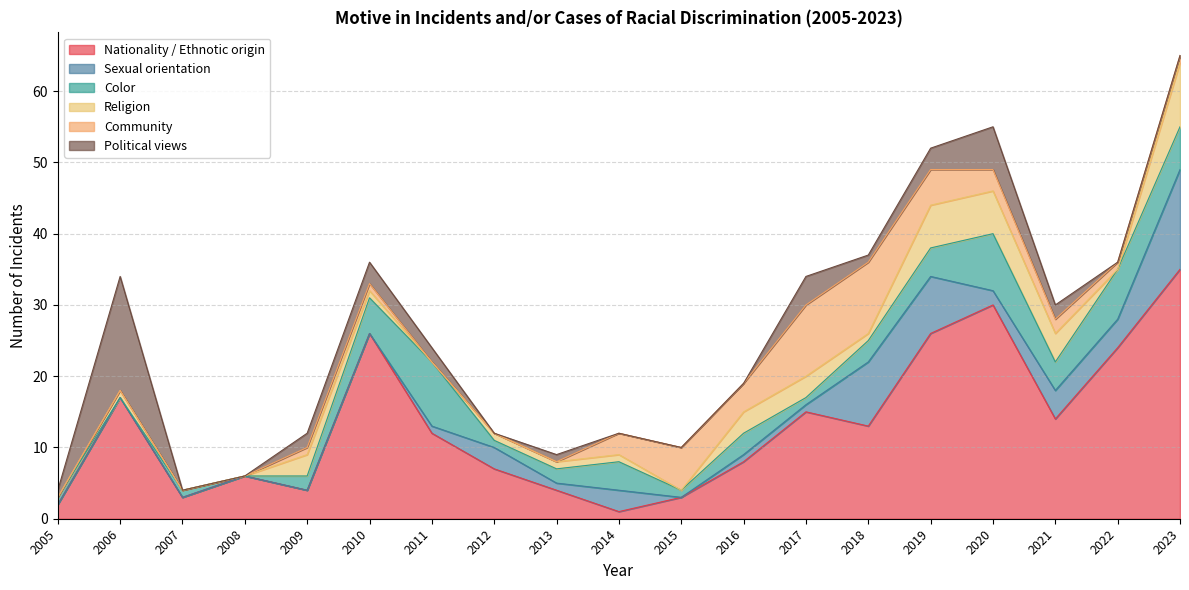

Reading right to left, transcribe all the data shown in this chart.

Nationality / Ethnotic origin: 2023=35	2022=24	2021=14	2020=30	2019=26	2018=13	2017=15	2016=8	2015=3	2014=1	2013=4	2012=7	2011=12	2010=26	2009=4	2008=6	2007=3	2006=17	2005=2
Sexual orientation: 2023=14	2022=4	2021=4	2020=2	2019=8	2018=9	2017=1	2016=1	2015=0	2014=3	2013=1	2012=3	2011=1	2010=0	2009=0	2008=0	2007=0	2006=0	2005=0
Color: 2023=6	2022=7	2021=4	2020=8	2019=4	2018=3	2017=1	2016=3	2015=1	2014=4	2013=2	2012=1	2011=9	2010=5	2009=2	2008=0	2007=1	2006=0	2005=1
Religion: 2023=9	2022=0	2021=4	2020=6	2019=6	2018=1	2017=3	2016=3	2015=0	2014=1	2013=1	2012=1	2011=0	2010=1	2009=3	2008=0	2007=0	2006=1	2005=0
Community: 2023=1	2022=1	2021=2	2020=3	2019=5	2018=10	2017=10	2016=4	2015=6	2014=3	2013=0	2012=0	2011=0	2010=1	2009=1	2008=0	2007=0	2006=0	2005=0
Political views: 2023=0	2022=0	2021=2	2020=6	2019=3	2018=1	2017=4	2016=0	2015=0	2014=0	2013=1	2012=0	2011=2	2010=3	2009=2	2008=0	2007=0	2006=16	2005=1